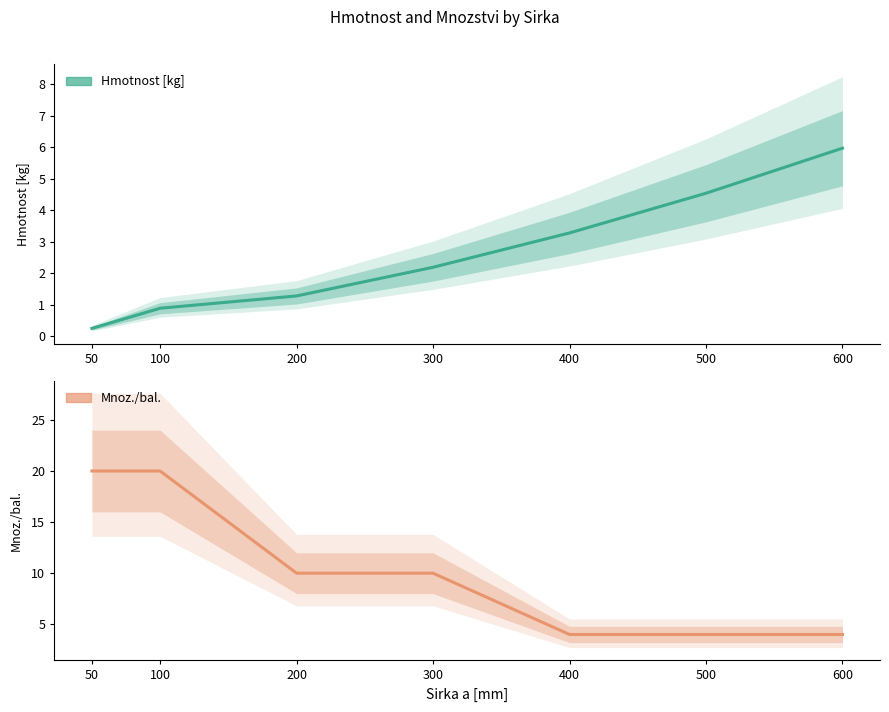

True or false: Hmotnost [kg] has more than 1 points higher than both neighbors.

False